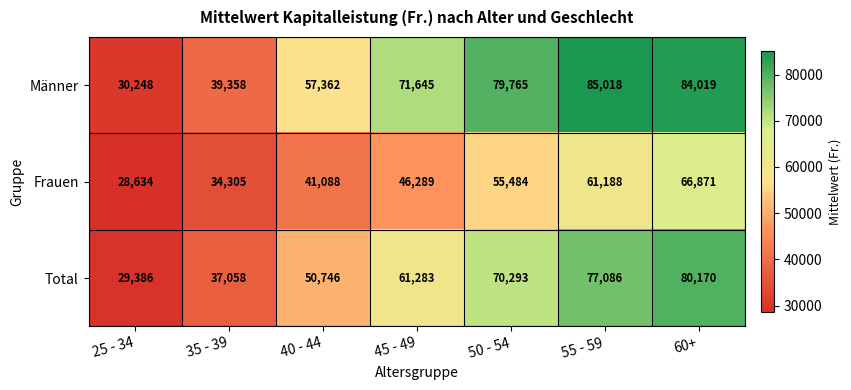

What is the lowest value of the Frauen series?

28634